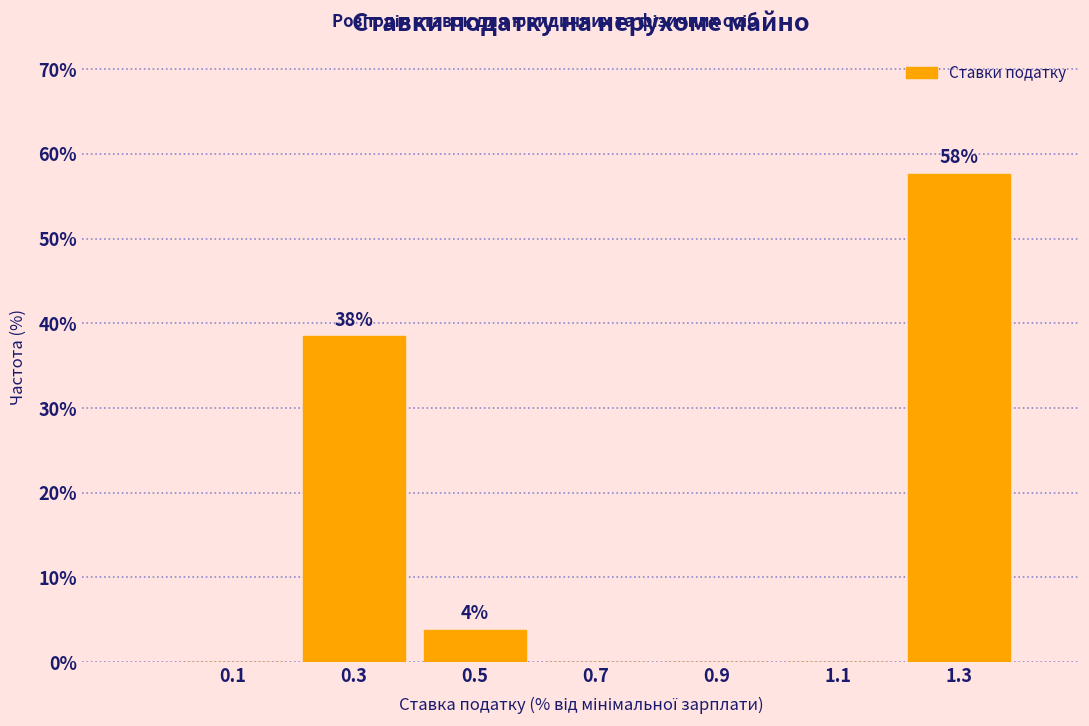

Which range on the x-axis has the tallest bar?

1.2 to 1.4